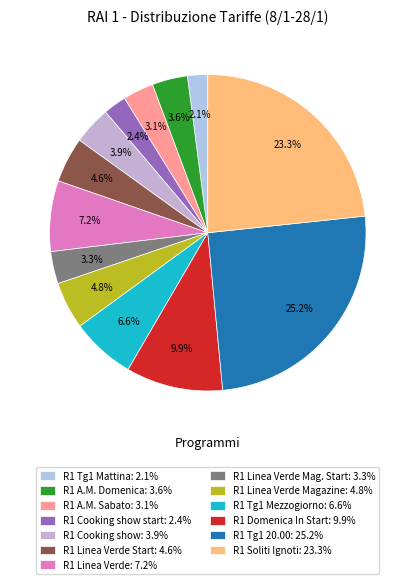

Count the number of slices in the pie.

13